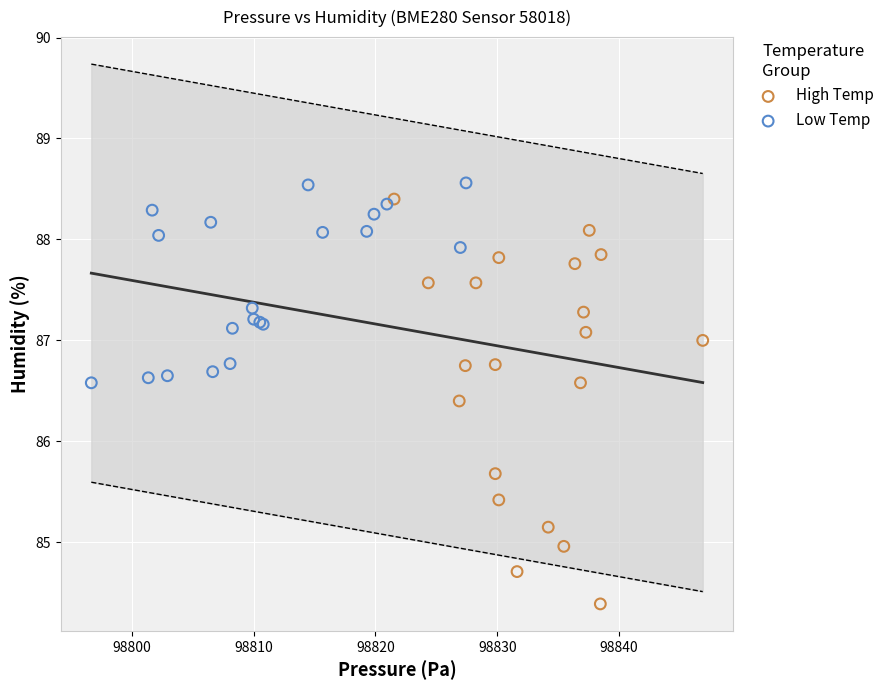

Which series contains the highest Y value?

Low Temp